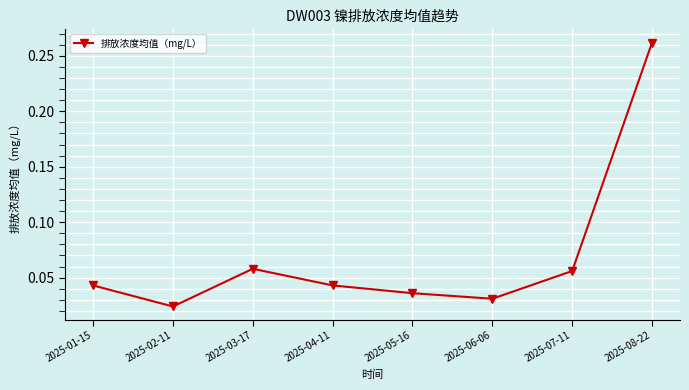

How many categories are shown in the chart?

8